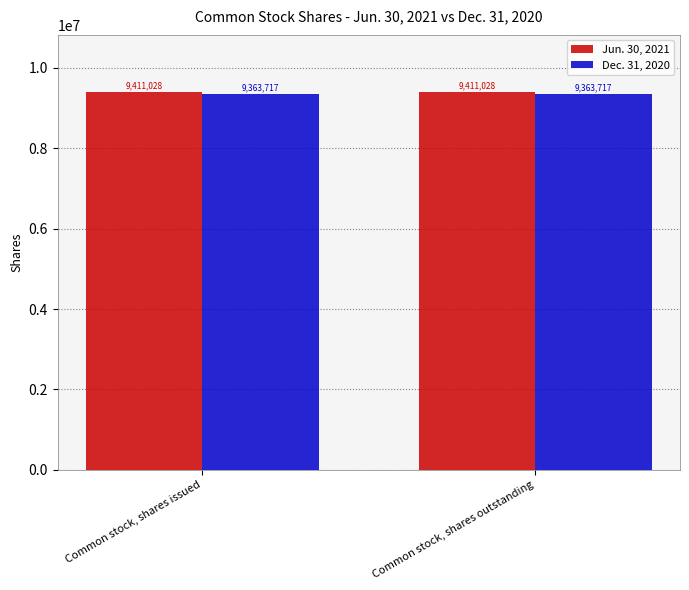

What is the spread (max minus min) of values at Common stock, shares outstanding?

47311